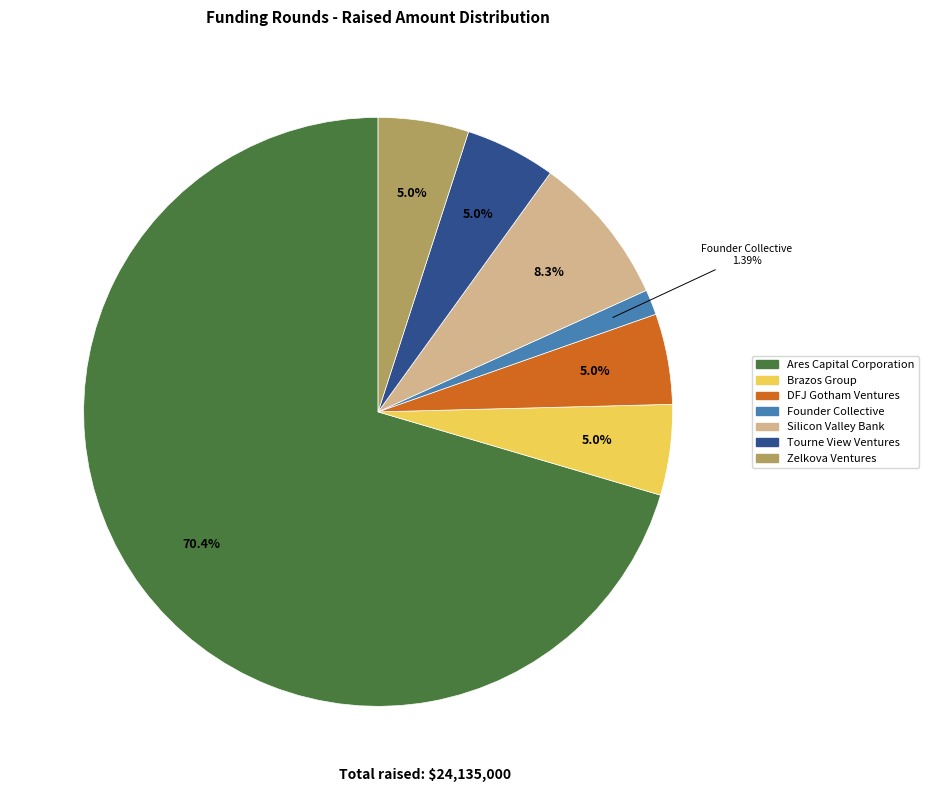

The DFJ Gotham Ventures slice represents 5% of the pie. True or false?

True